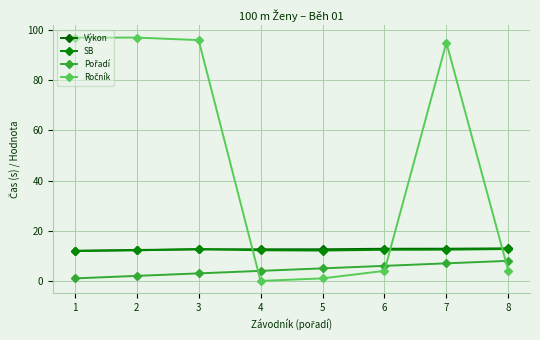

Does the chart have visible grid lines?

Yes